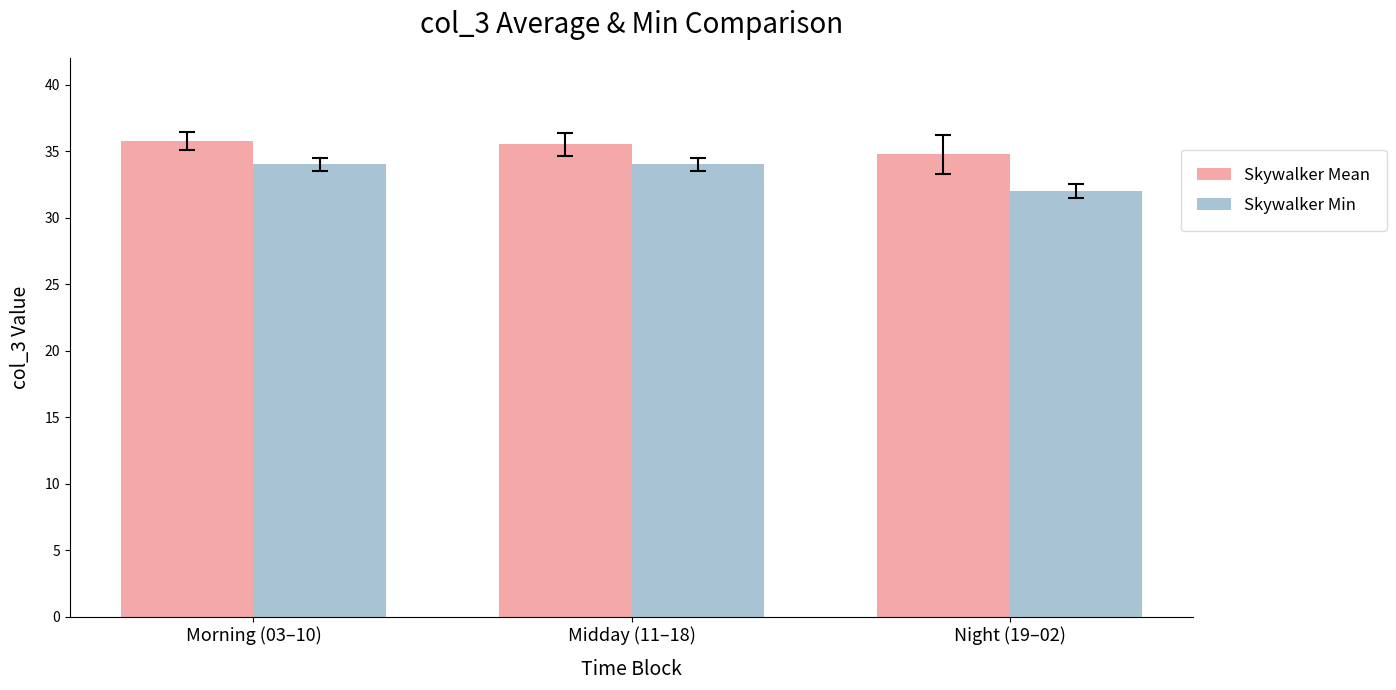

What is the sum of the Skywalker Min values at Morning (03–10) and Night (19–02)?

66.0